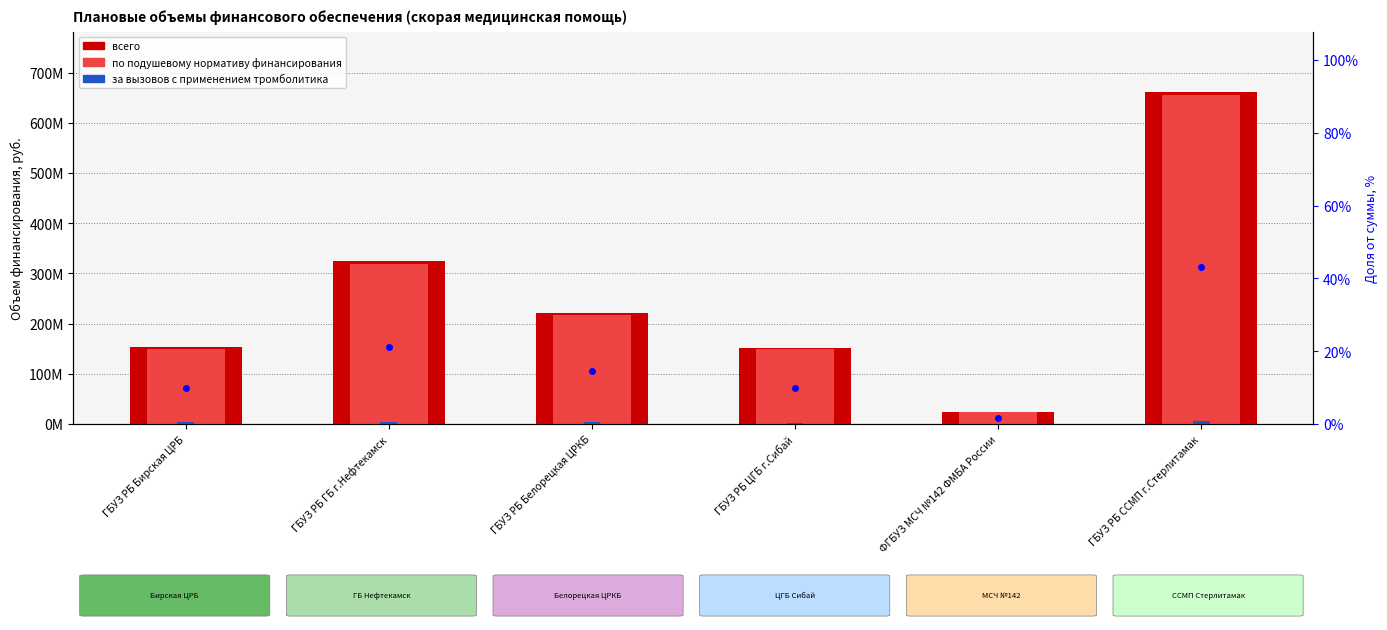

What is the difference between the % от итога values at ФГБУЗ МСЧ №142 ФМБА России and ГБУЗ РБ Бирская ЦРБ?

8.3